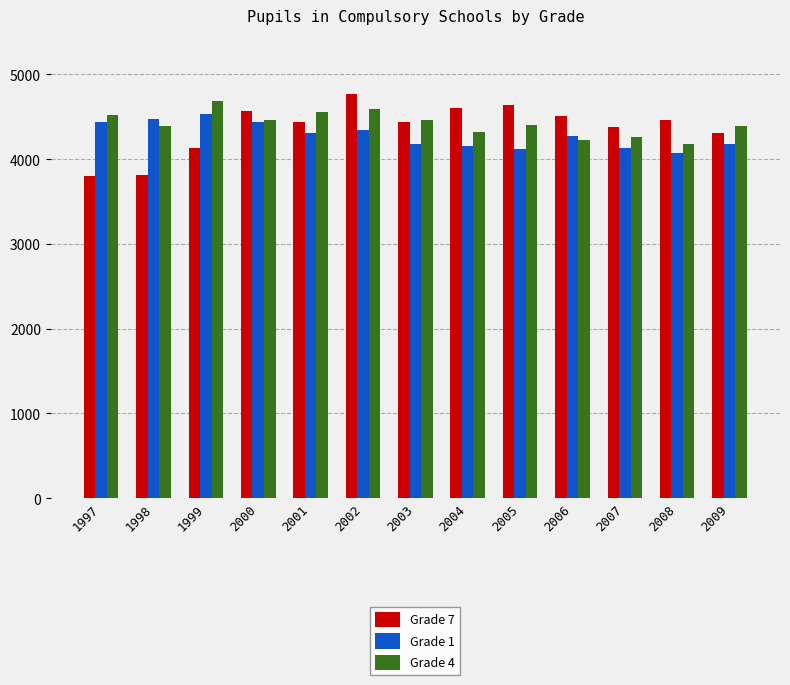

True or false: Grade 1 has a value of 4534 at 1999.

True